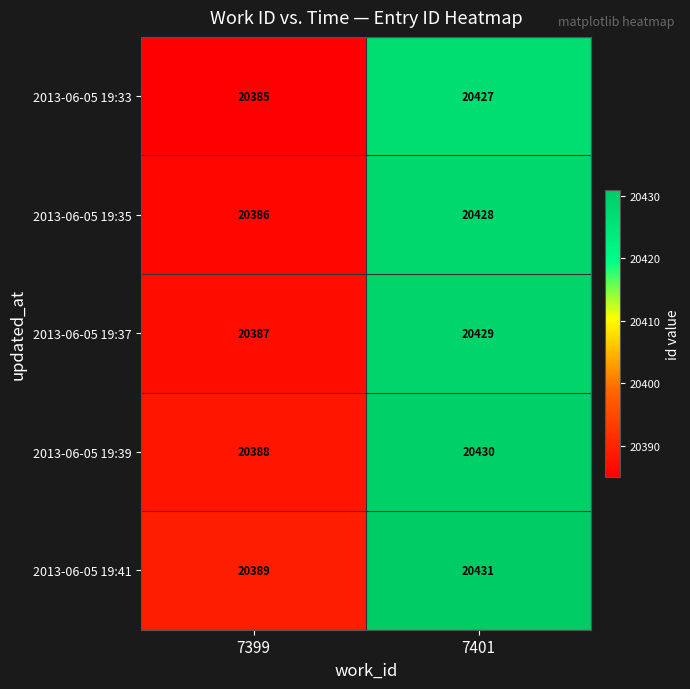

What is the average value of the 2013-06-05 19:35 series?

20407